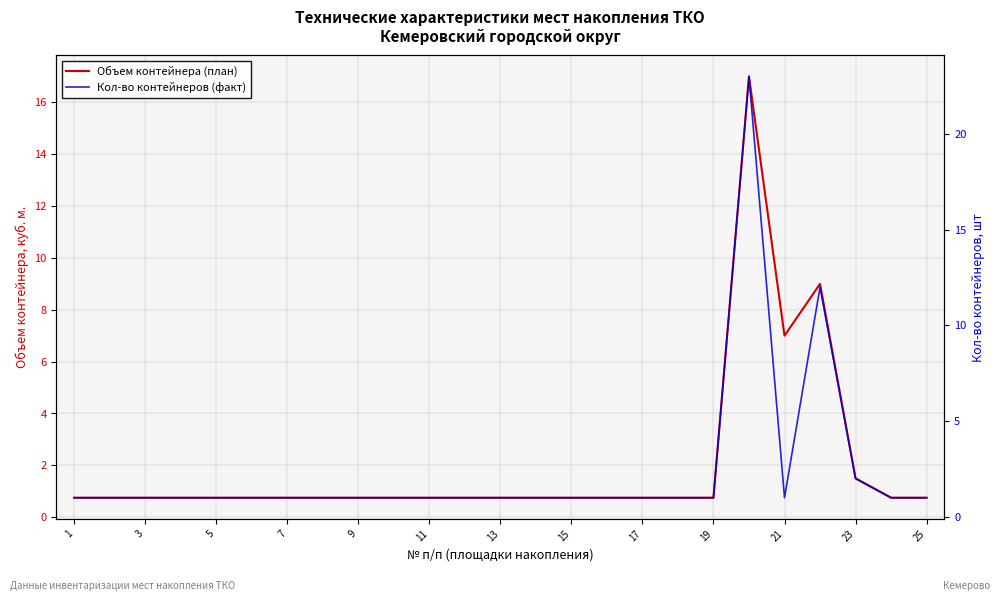

In Объем контейнера (план), how many points are lower than both neighbors (excluding endpoints)?

1